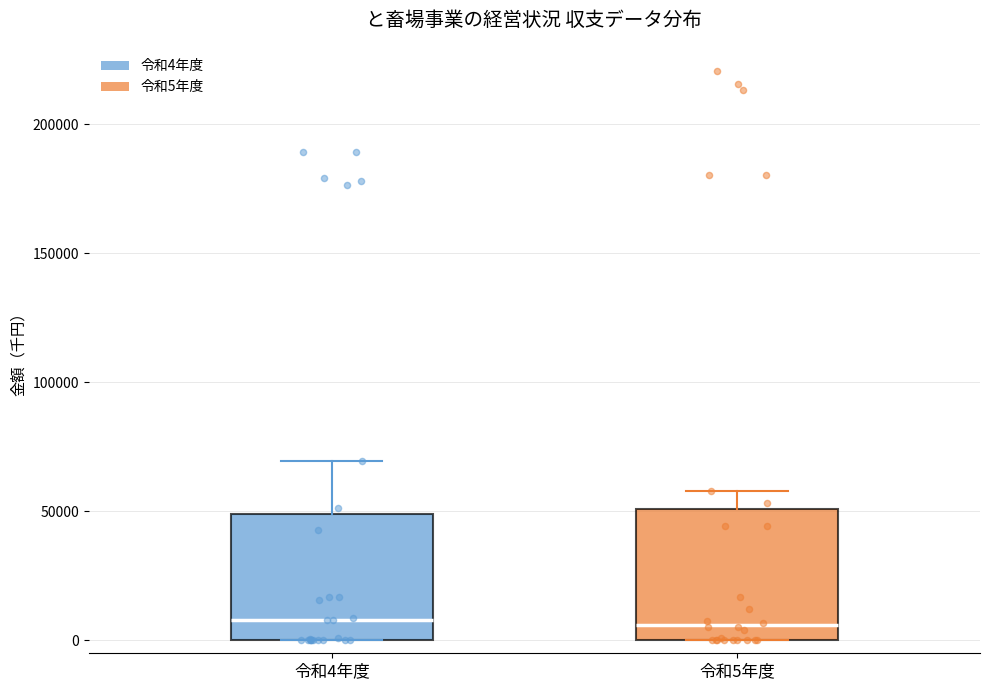

Reading left to right, transcribe this box plot: for each box, give where its median line is, the range the box spans, and where its two whiskers end, as read against the y-axis. The values are not printed on the chart, so give them approximately, as read against the axis.

令和4年度: median 10000, box 0 to 50000, whiskers 0 to 70000
令和5年度: median 5000, box 0 to 50000, whiskers 0 to 60000